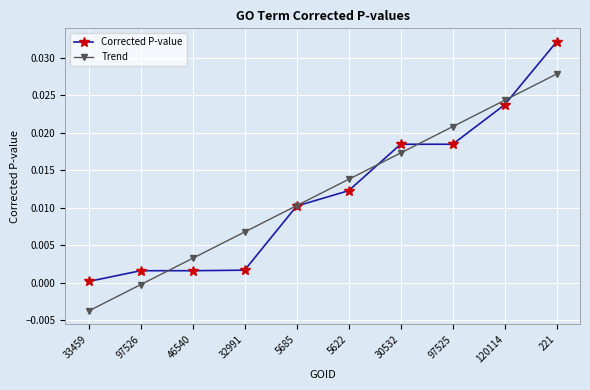

How many series are shown in this chart?

2